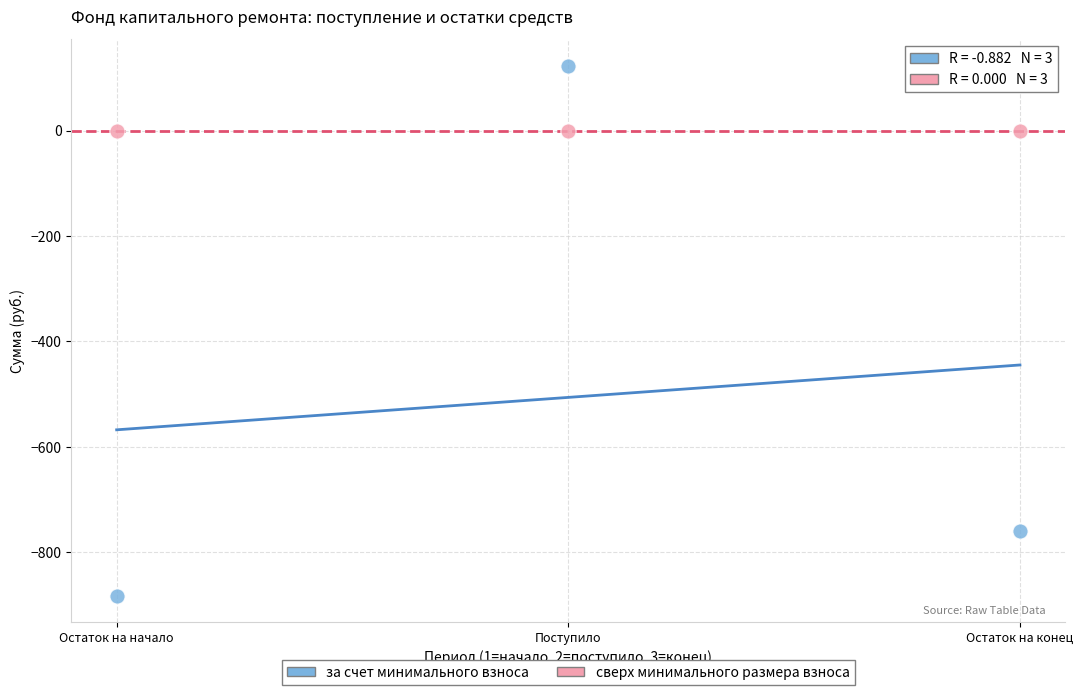

What are all the series names shown in the legend?

за счет минимального взноса, сверх минимального размера взноса